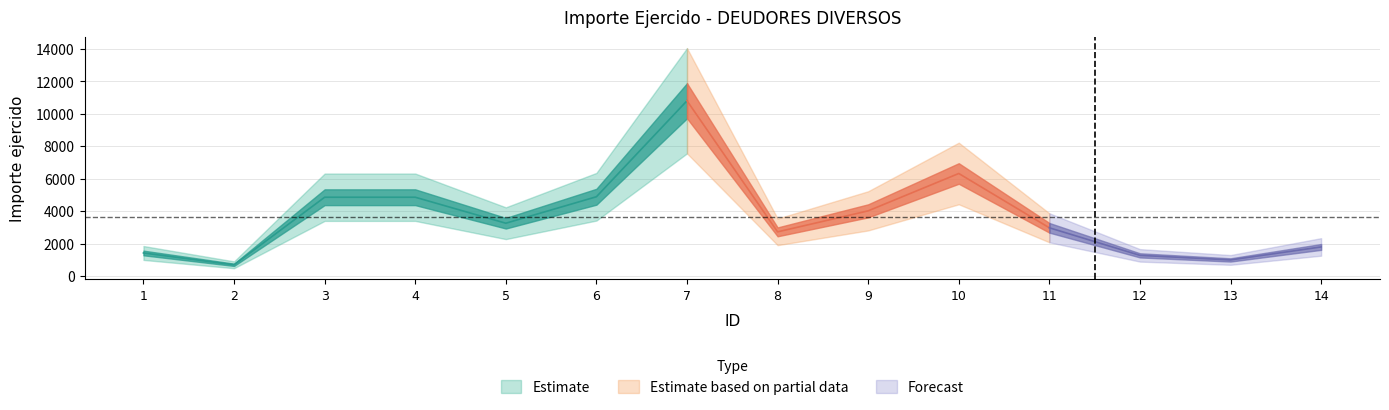

How many points are higher than both their immediate neighbors (excluding endpoints)?

2